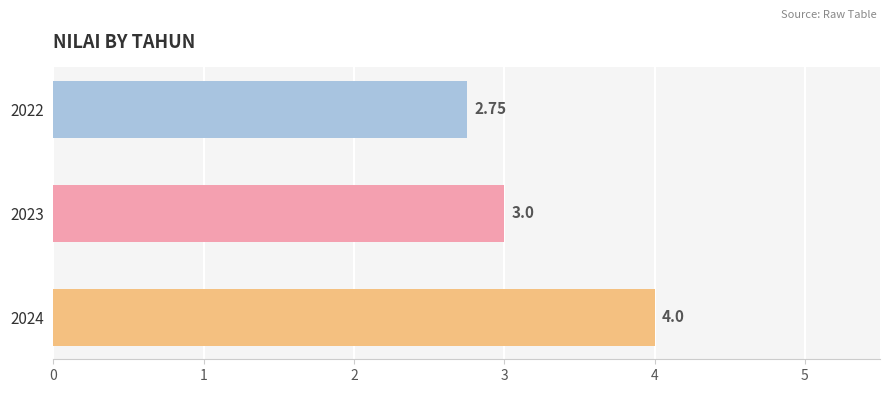

Are the bars horizontal?

Yes